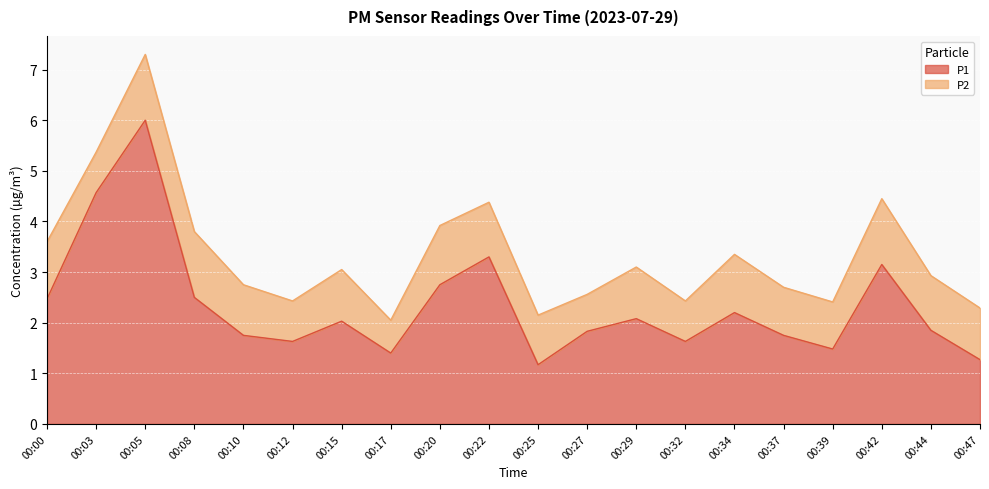

Read the value at 00:12.

1.6